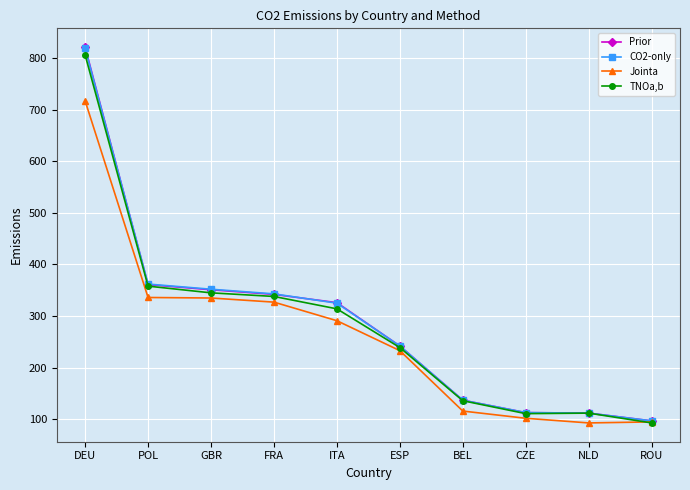

What is the sum of all CO2-only values?

2902